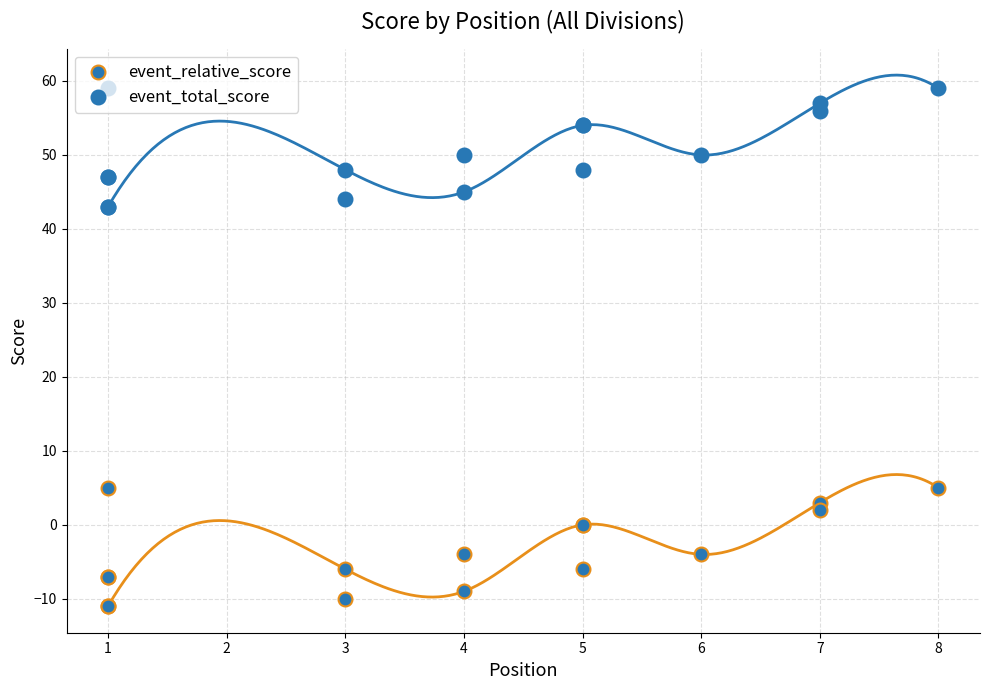

What are all the series names shown in the legend?

event_relative_score, event_total_score